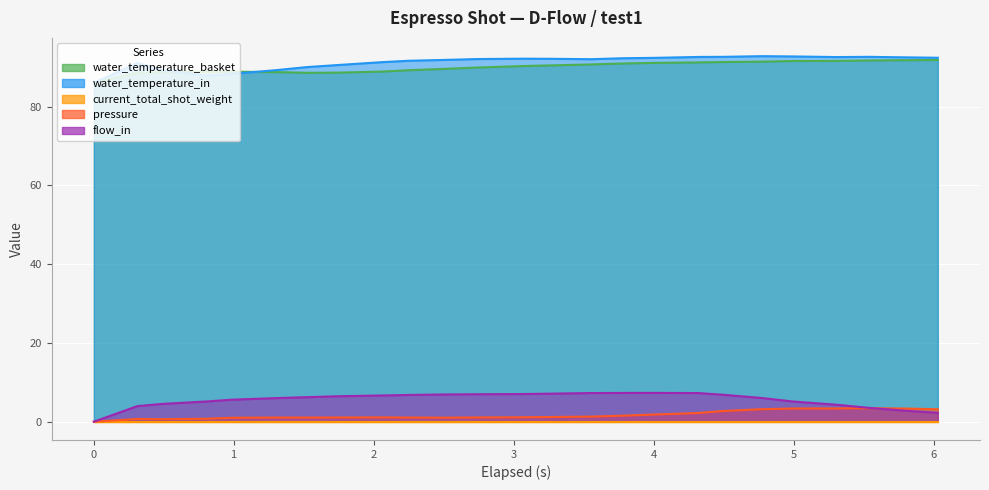

How many interior local valleys does the water_temperature_in series have?

3